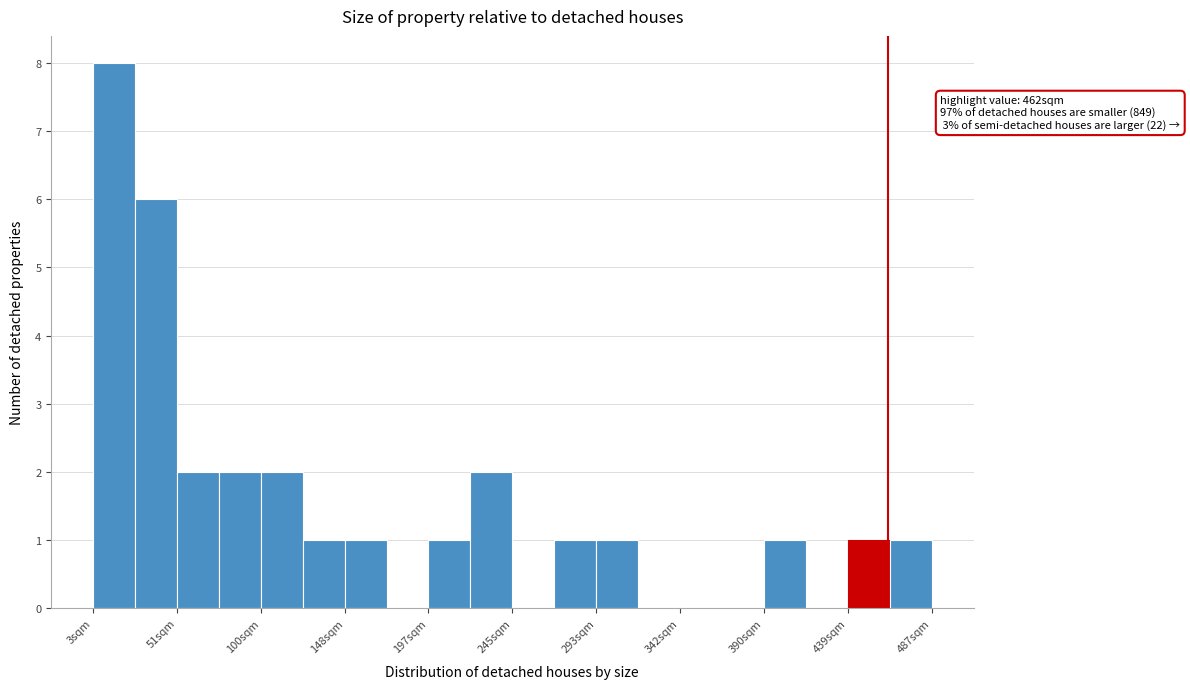

Which range on the x-axis has the tallest bar?

5 to 25